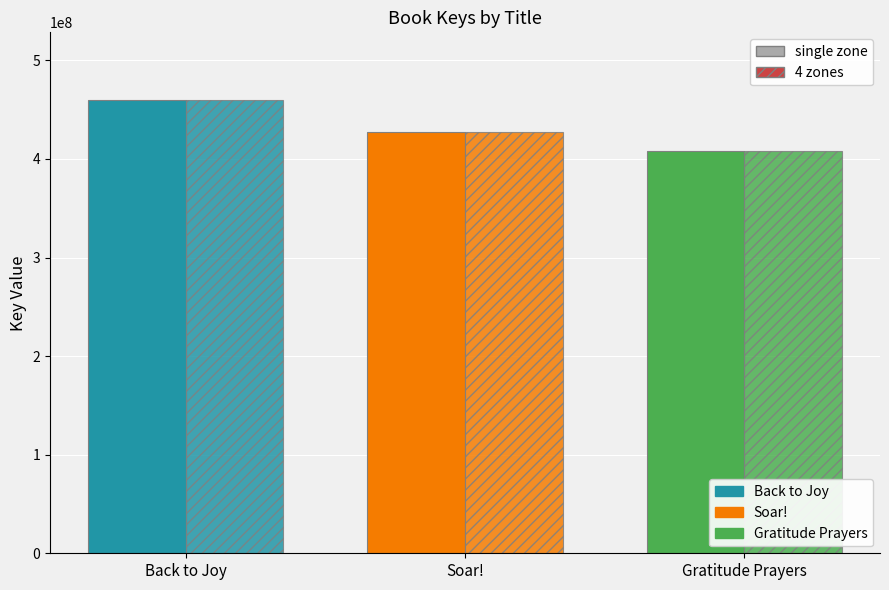

Reading left to right, what are all the values shown in this chart?

single zone: Back to Joy=459485750	Soar!=427180845	Gratitude Prayers=407548718
4 zones: Back to Joy=459485750	Soar!=427180845	Gratitude Prayers=407548718